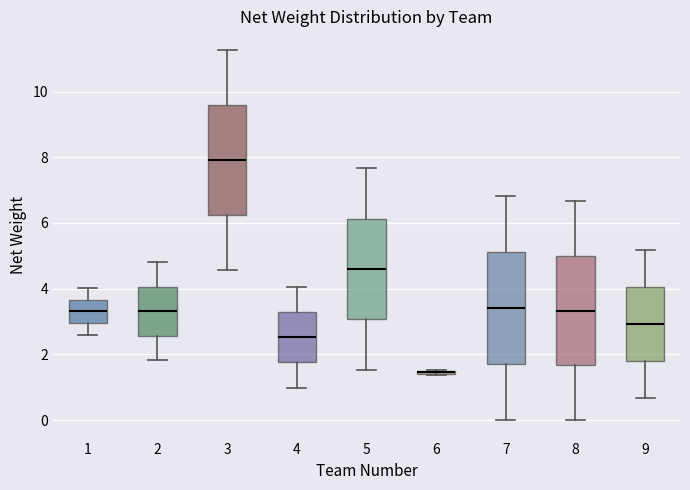

Reading left to right, read every box against the y-axis: the position of its median line, the range the box covers, and the ends of its whiskers. The values are not printed on the chart, so give them approximately, as read against the axis.

1: median 3.4, box 3.0 to 3.6, whiskers 2.6 to 4.0
2: median 3.4, box 2.6 to 4.0, whiskers 1.8 to 4.8
3: median 8.0, box 6.2 to 9.6, whiskers 4.6 to 11.2
4: median 2.6, box 1.8 to 3.2, whiskers 1.0 to 4.0
5: median 4.6, box 3.0 to 6.2, whiskers 1.6 to 7.6
6: box collapsed to a line at 1.4, whiskers 1.4 to 1.6
7: median 3.4, box 1.8 to 5.2, whiskers 0.0 to 6.8
8: median 3.4, box 1.6 to 5.0, whiskers 0.0 to 6.6
9: median 3.0, box 1.8 to 4.0, whiskers 0.6 to 5.2